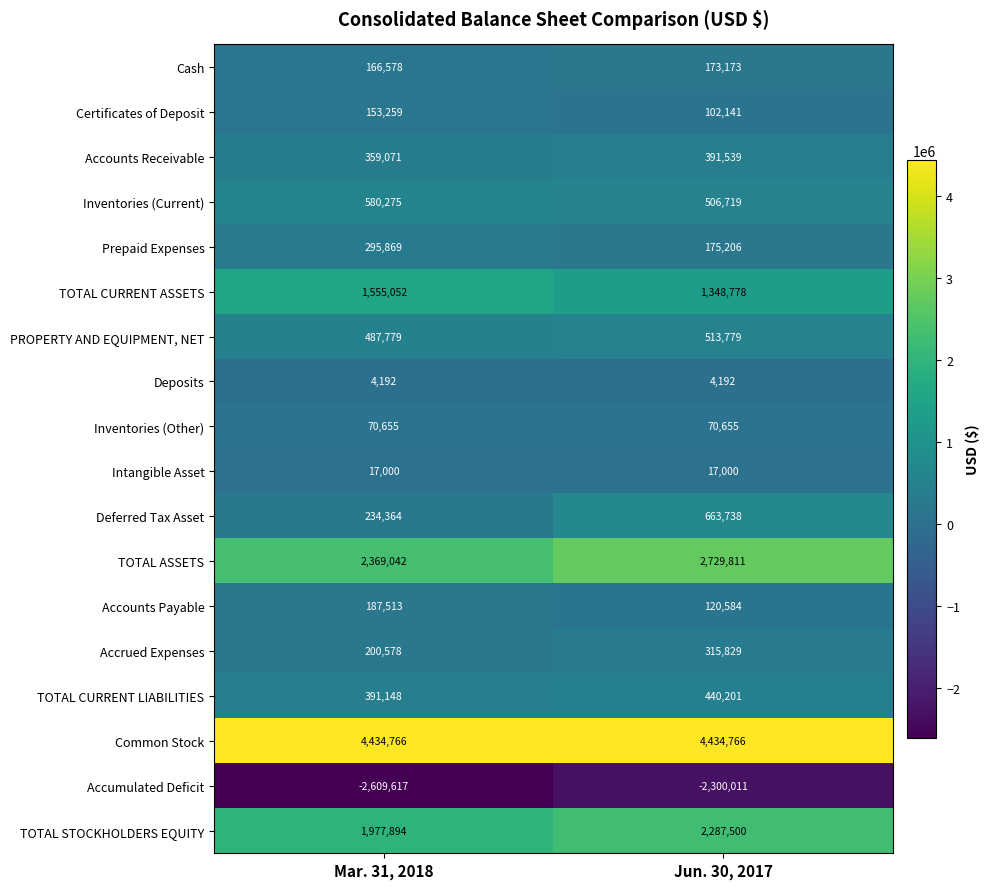

Rank the series at Jun. 30, 2017 from highest to lowest value.

Common Stock, TOTAL ASSETS, TOTAL STOCKHOLDERS EQUITY, TOTAL CURRENT ASSETS, Deferred Tax Asset, PROPERTY AND EQUIPMENT, NET, Inventories (Current), TOTAL CURRENT LIABILITIES, Accounts Receivable, Accrued Expenses, Prepaid Expenses, Cash, Accounts Payable, Certificates of Deposit, Inventories (Other), Intangible Asset, Deposits, Accumulated Deficit